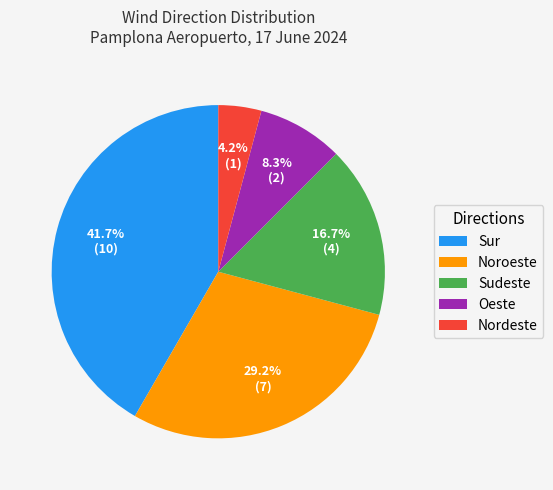

To the nearest percent, what percentage of the pie is Noroeste?

29%